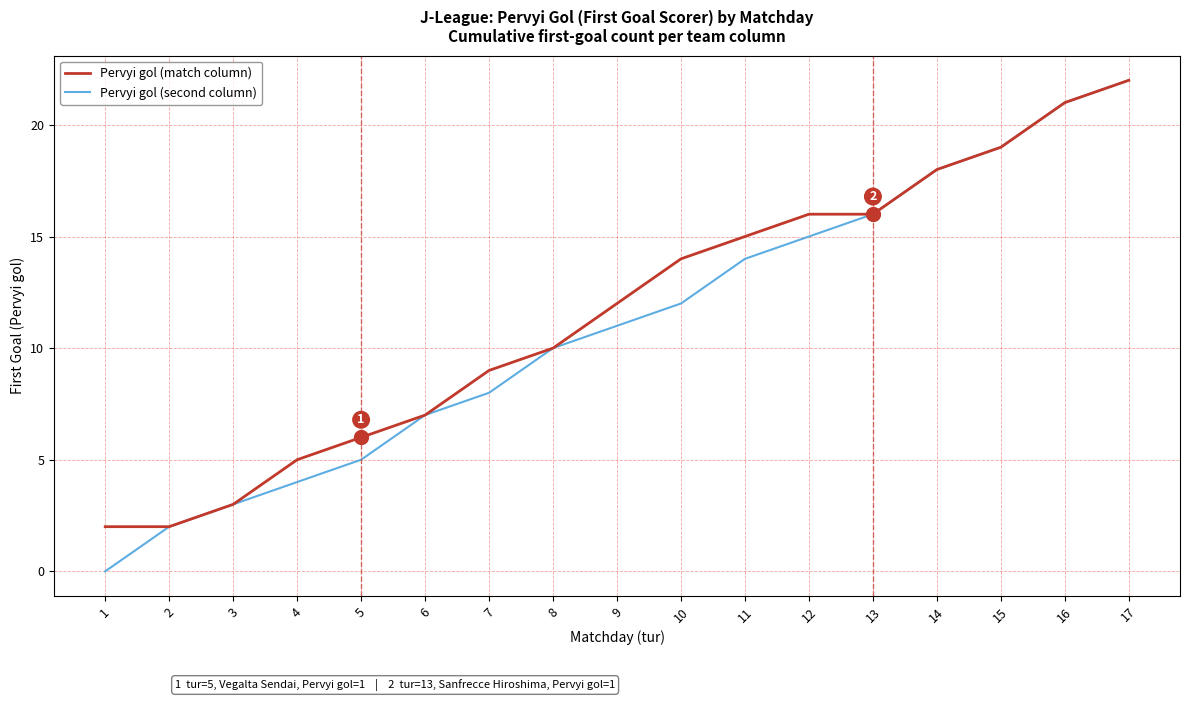

At which category is the sum across all series the highest?

17